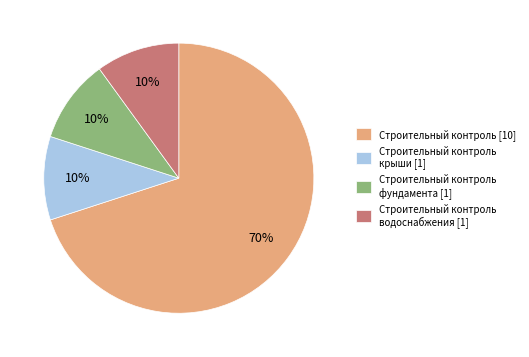

Count the number of slices in the pie.

4